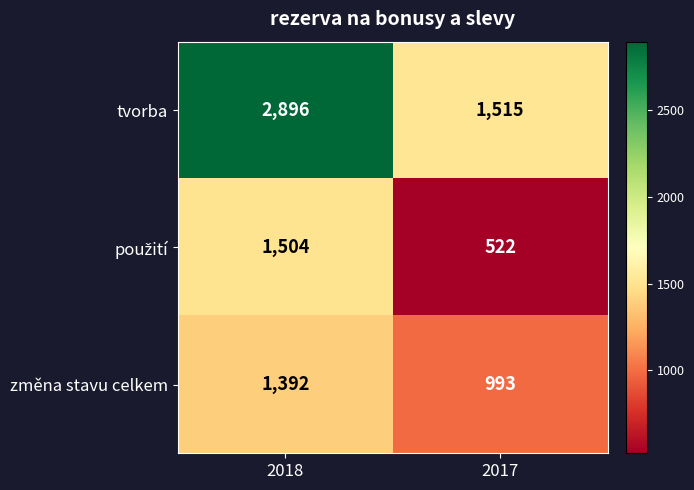

Which series has the largest total across all categories?

tvorba